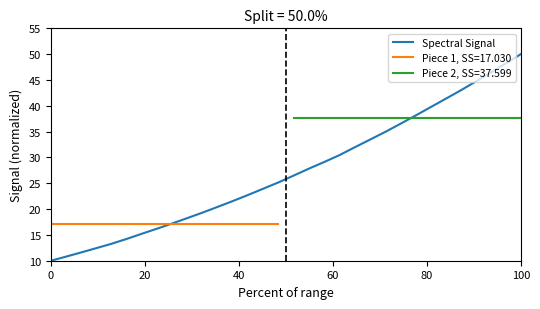

What is the label of the 18th point from the left?

17